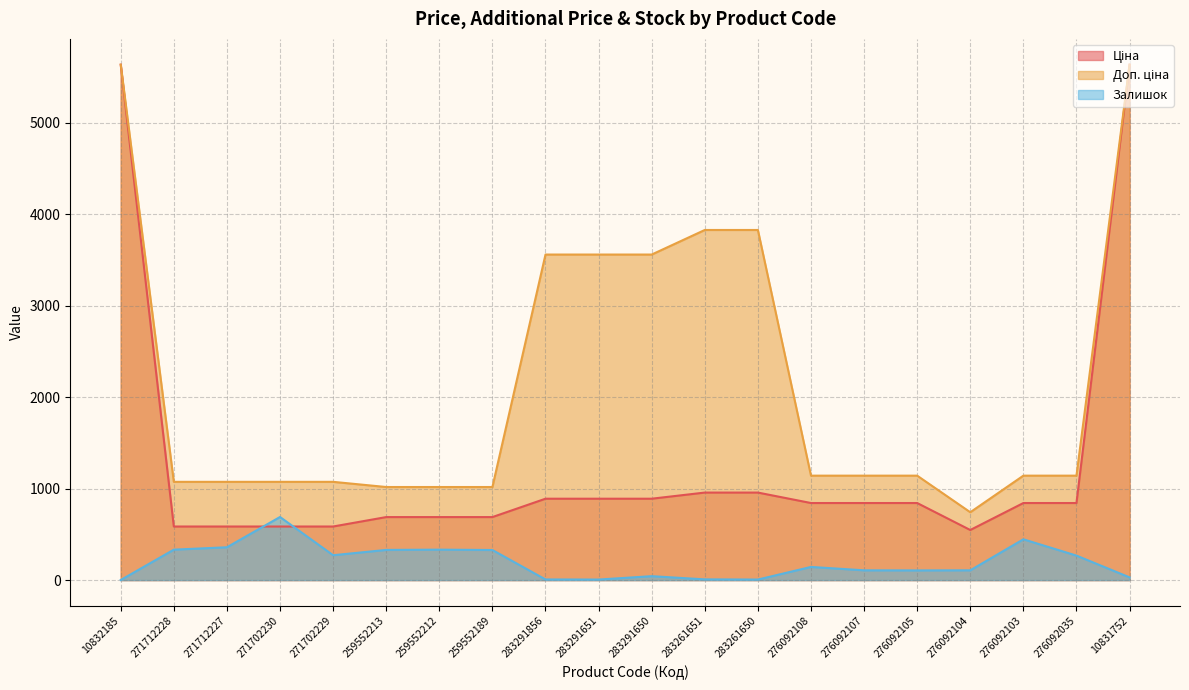

Rank the series by their average value, from highest to lowest.

Доп. ціна, Ціна, Залишок